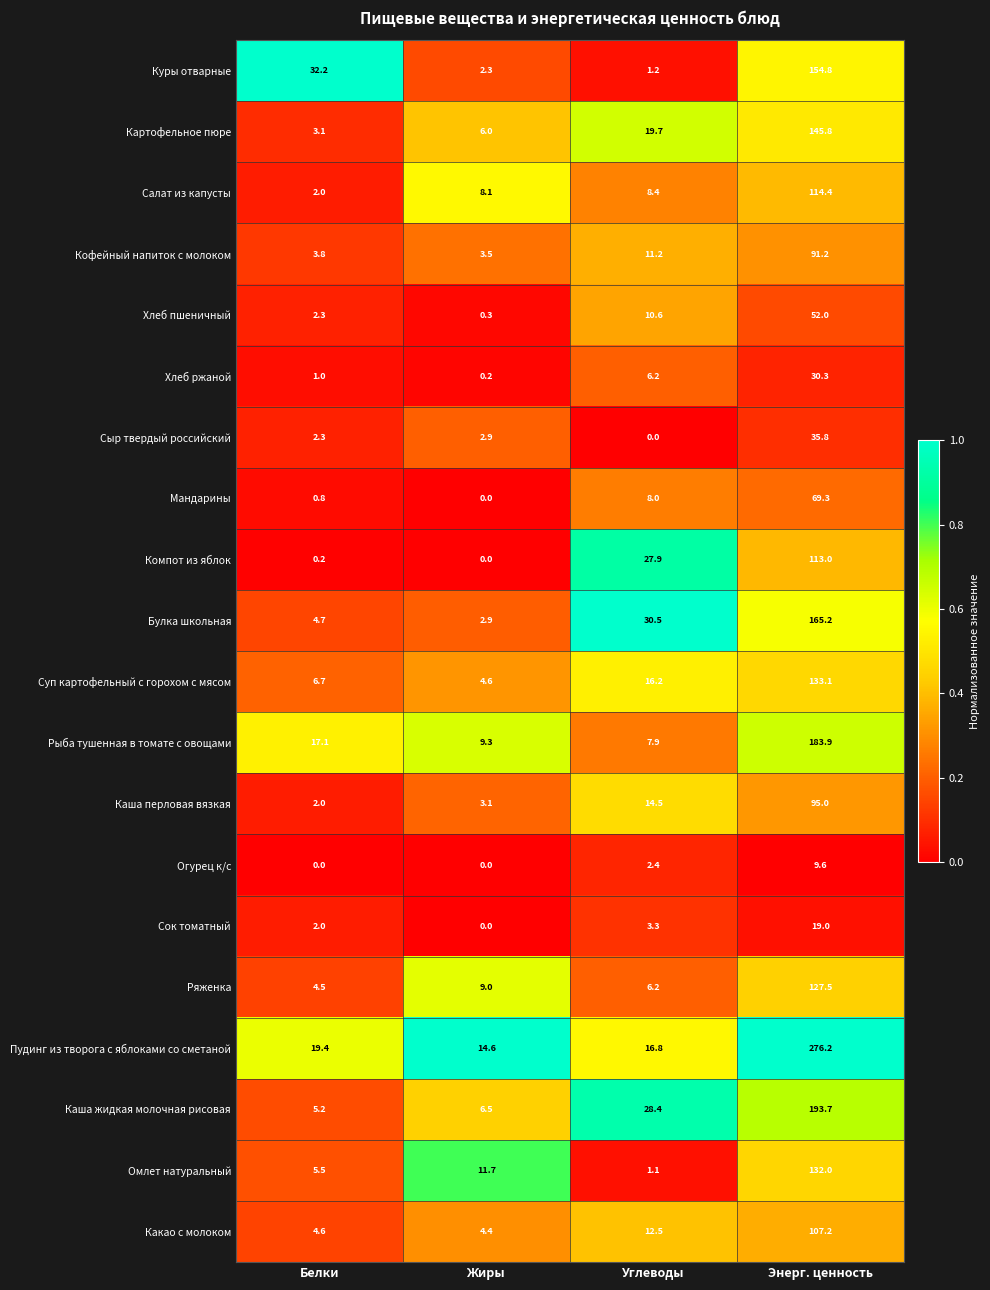

What is the total value across all series at Углеводы?

233.0